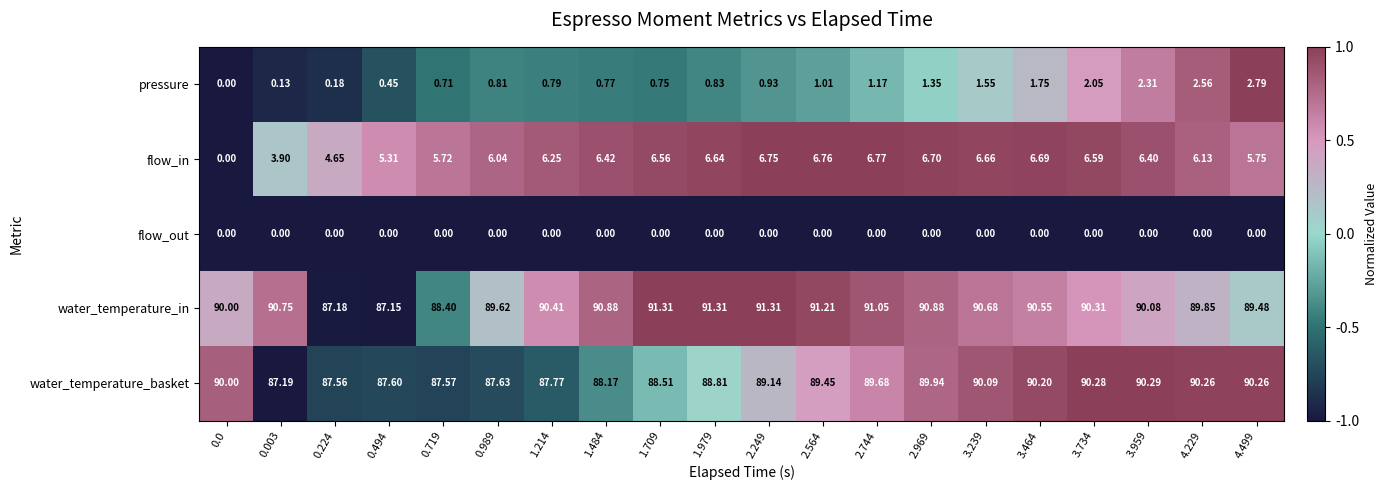

Rank the series by their maximum value, from highest to lowest.

water_temperature_in, water_temperature_basket, flow_in, pressure, flow_out